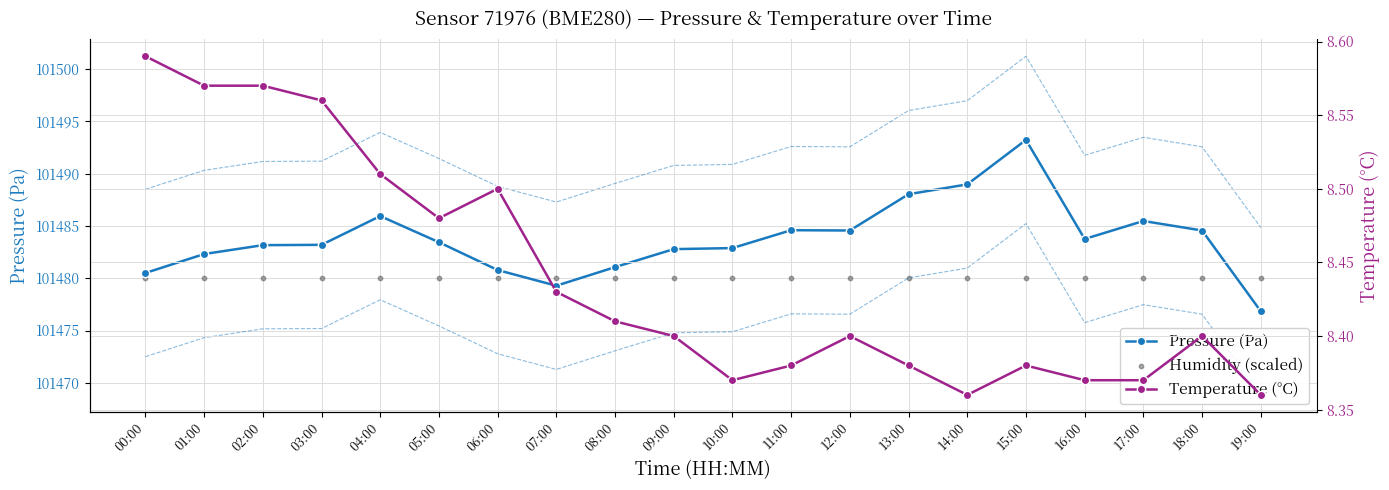

At which category is the sum across all series the highest?

15:00